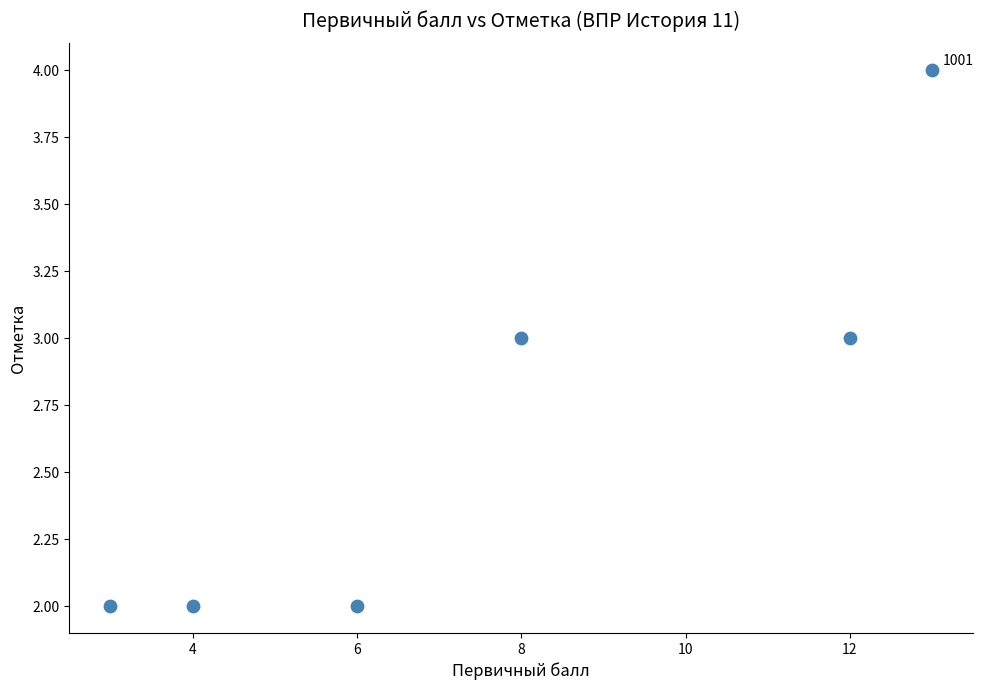

What is the average Y value?

3